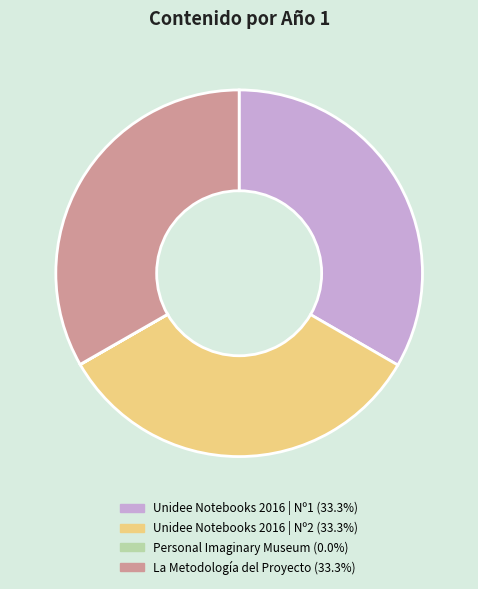

Is it true that Unidee Notebooks 2016 | Nº1 is 33% of the pie?

True